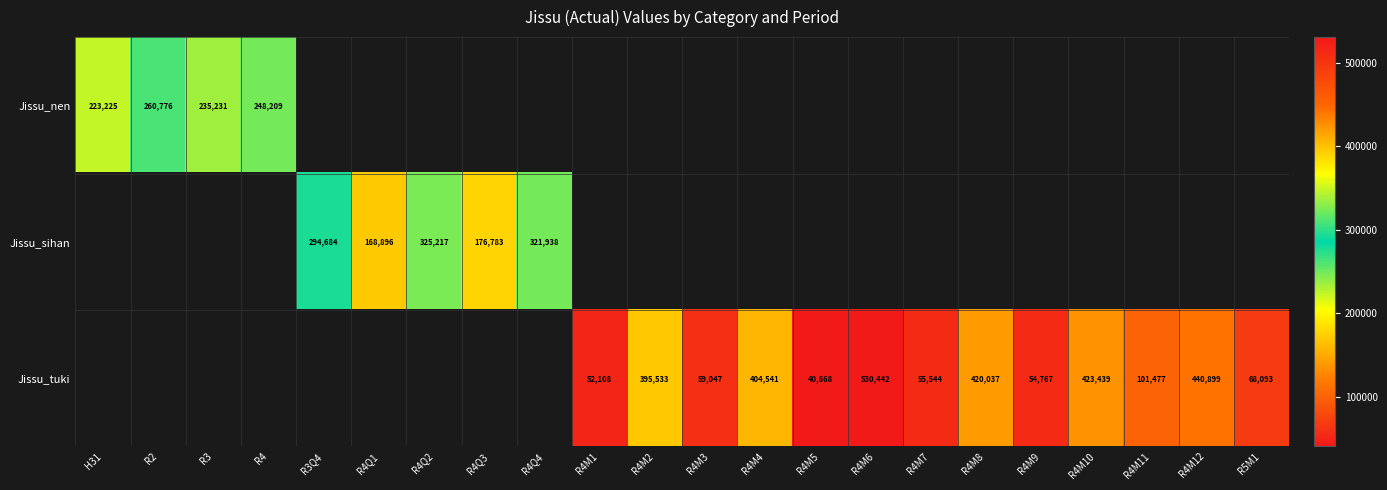

What is the sum of the Jissu_sihan values at R4Q4 and R4Q2?

647155